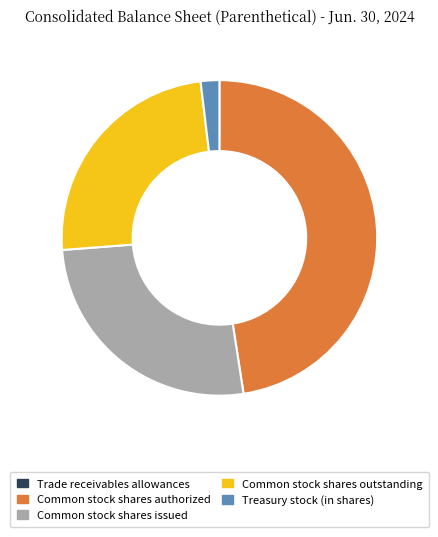

Approximately how many times larger is the value at Common stock shares issued compared to Common stock shares authorized?

0.6